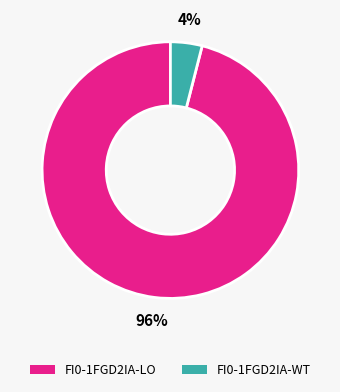

How many segments does this pie chart have?

2